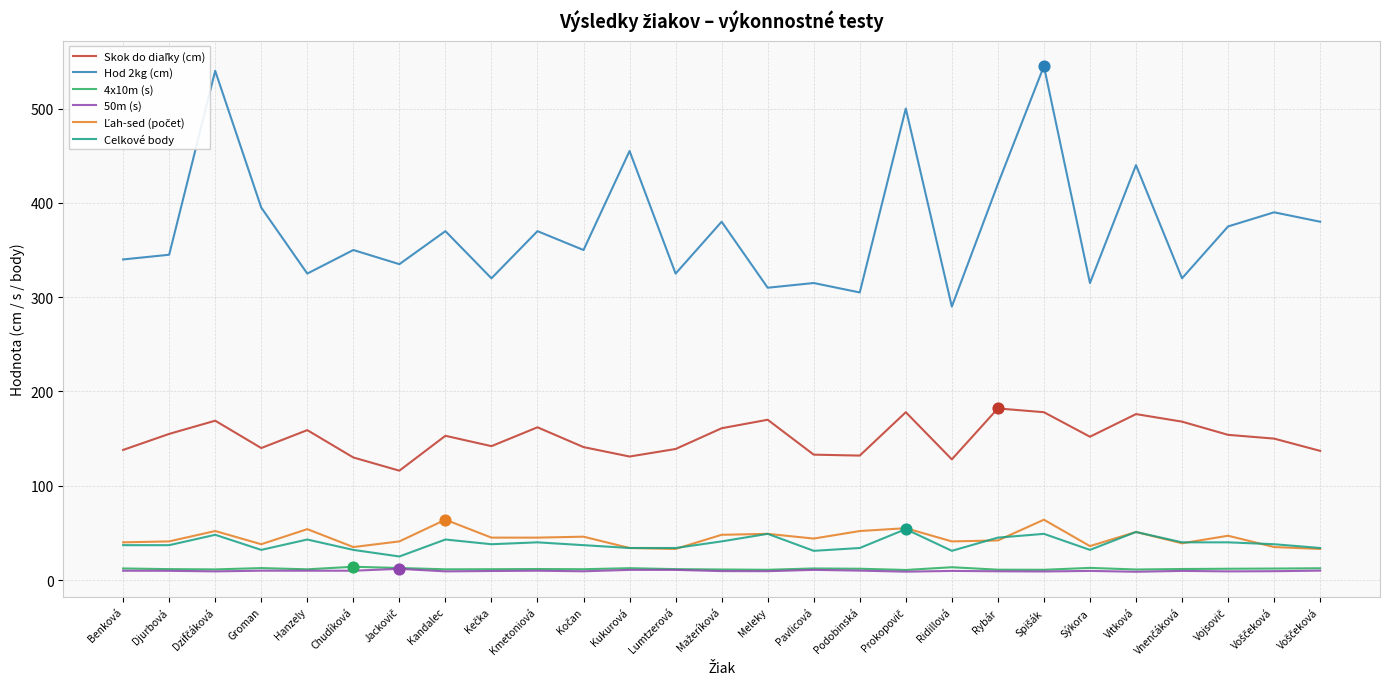

Does the chart have visible grid lines?

Yes